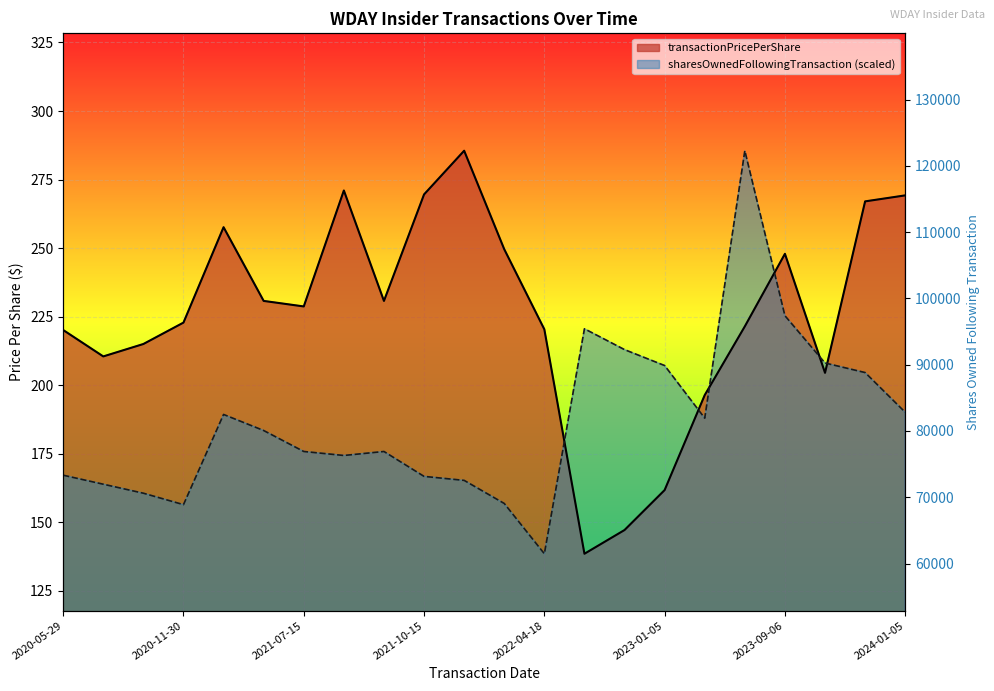

What is the difference between the maximum and minimum values in the sharesOwnedFollowingTransaction series?

147.0